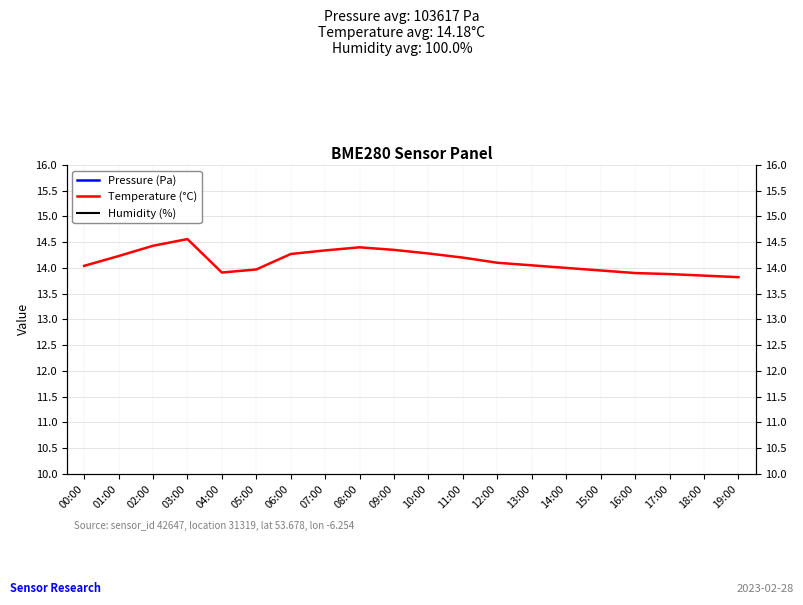

Reading left to right, transcribe all the data shown in this chart.

Pressure (Pa): 4.2	4.9	5.6	6.0	6.0	6.6	6.4	5.9	5.5	5.0	4.5	4.0	3.5	3.0	2.5	2.0	1.6	1.2	0.8	0.4
Temperature (°C): 14.0	14.2	14.4	14.6	13.9	14.0	14.3	14.3	14.4	14.3	14.3	14.2	14.1	14.1	14.0	13.9	13.9	13.9	13.8	13.8
Humidity (%): 21.0	21.0	21.0	21.0	21.0	21.0	21.0	21.0	21.0	21.0	21.0	21.0	21.0	21.0	21.0	21.0	21.0	21.0	21.0	21.0